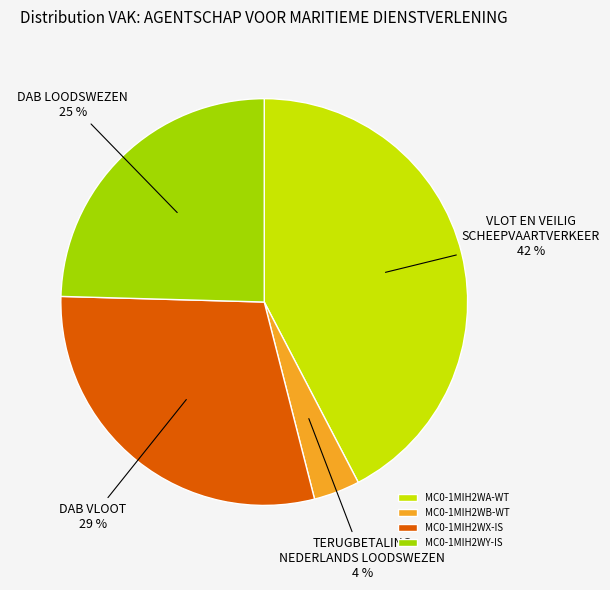

What percentage is the MC0-1MIH2WB-WT slice, to the nearest percent?

4%